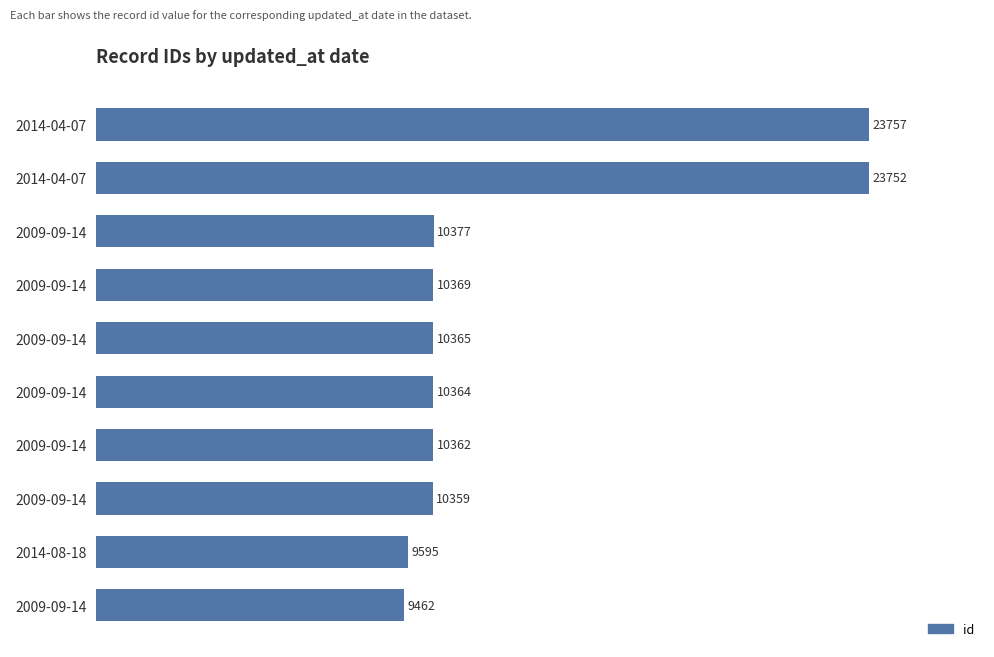

How many bars are there in total?

10